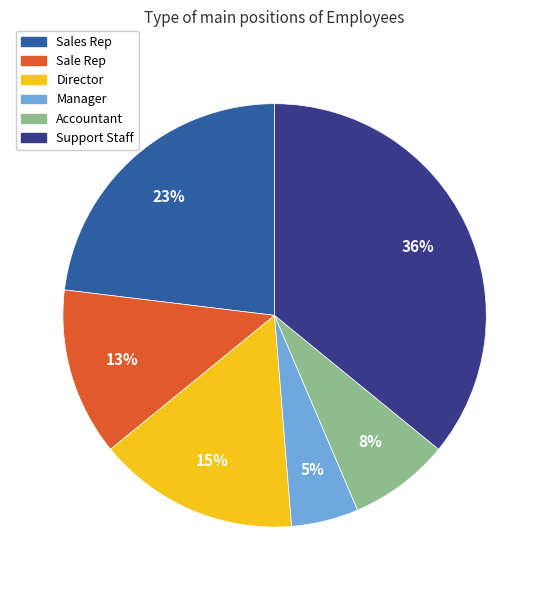

To the nearest percent, what is the average slice percentage?

17%